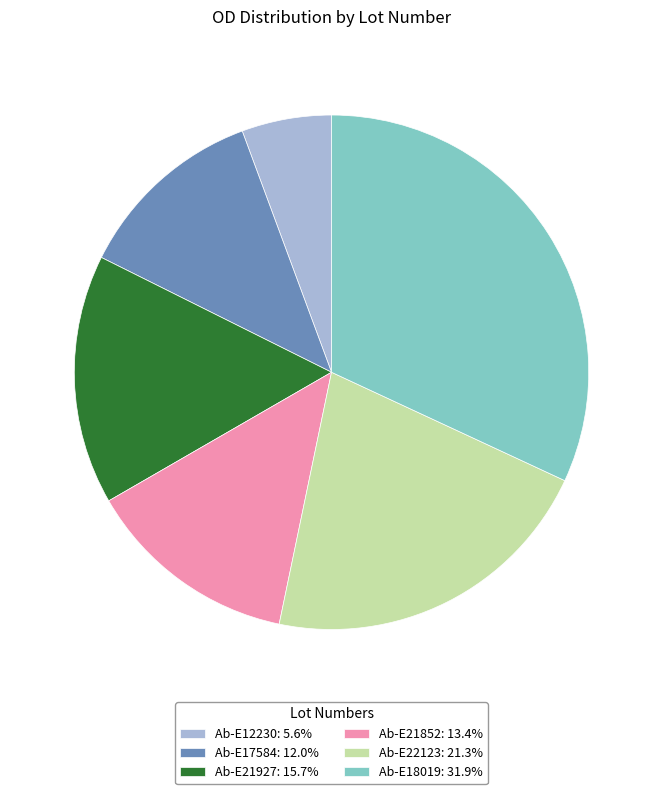

Which category has the biggest portion of the pie?

Ab-E18019